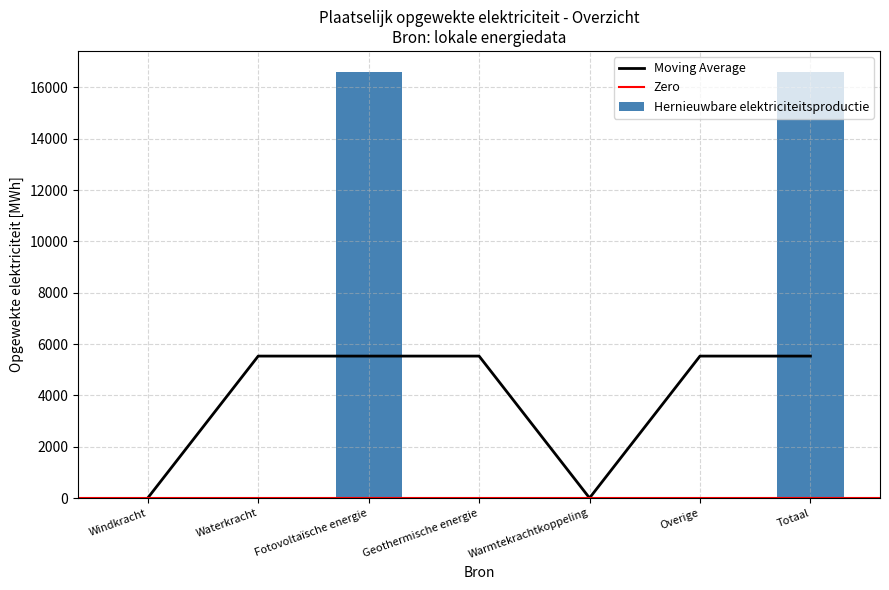

Which category has the lowest value across all series?

Windkracht